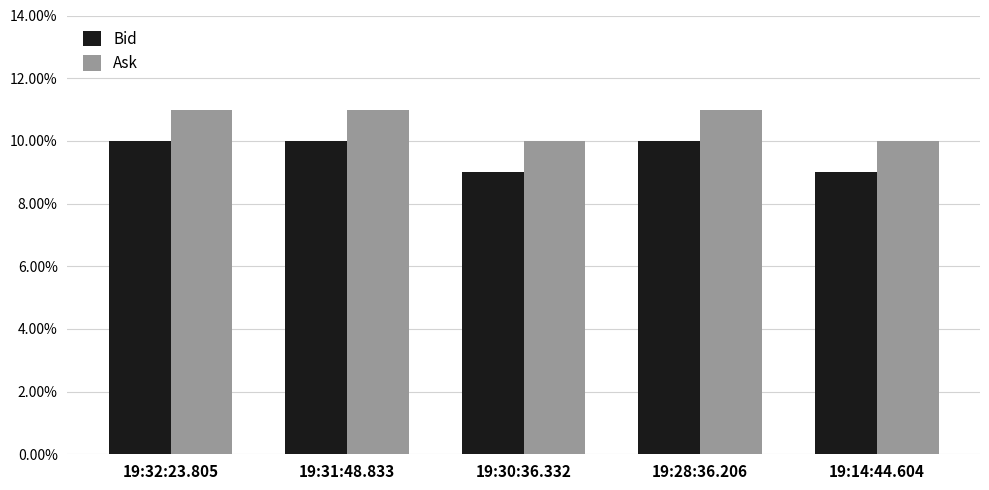

Which label corresponds to the smallest value in the chart?

19:30:36.332